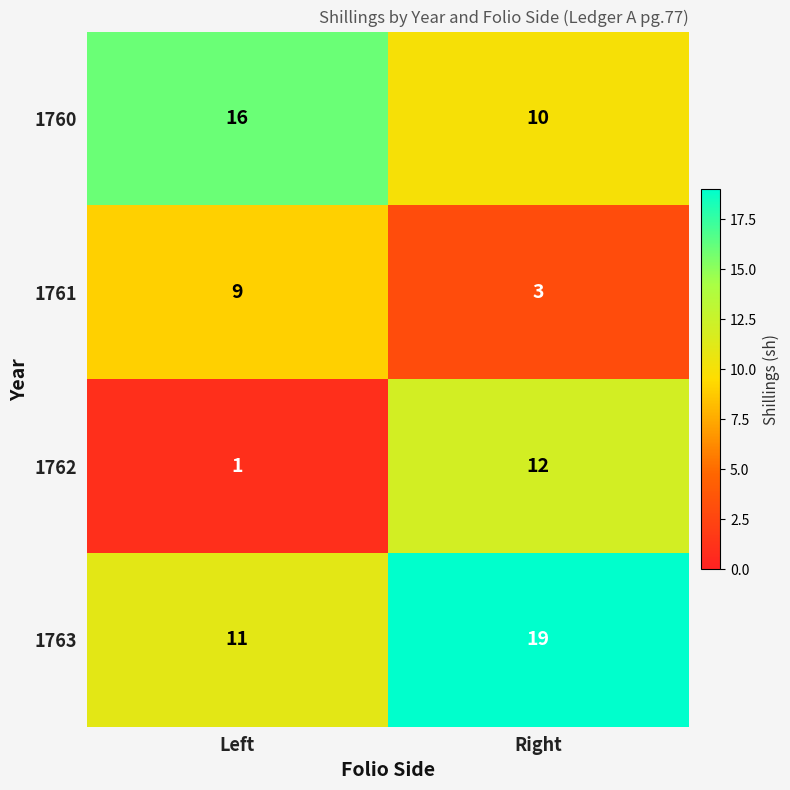

Which series has the largest range (max minus min)?

1762